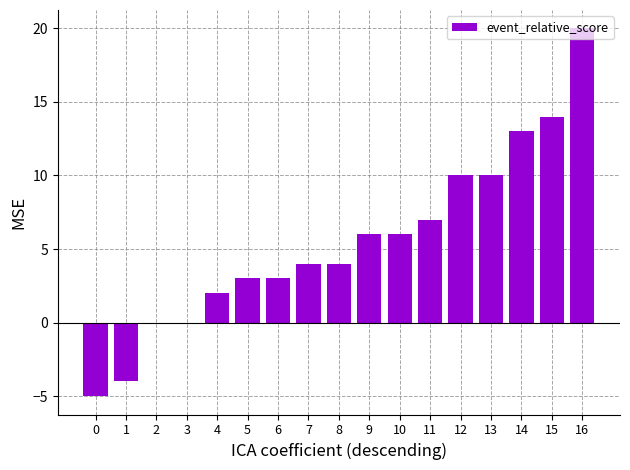

True or false: the data shows 0 at 2.

True